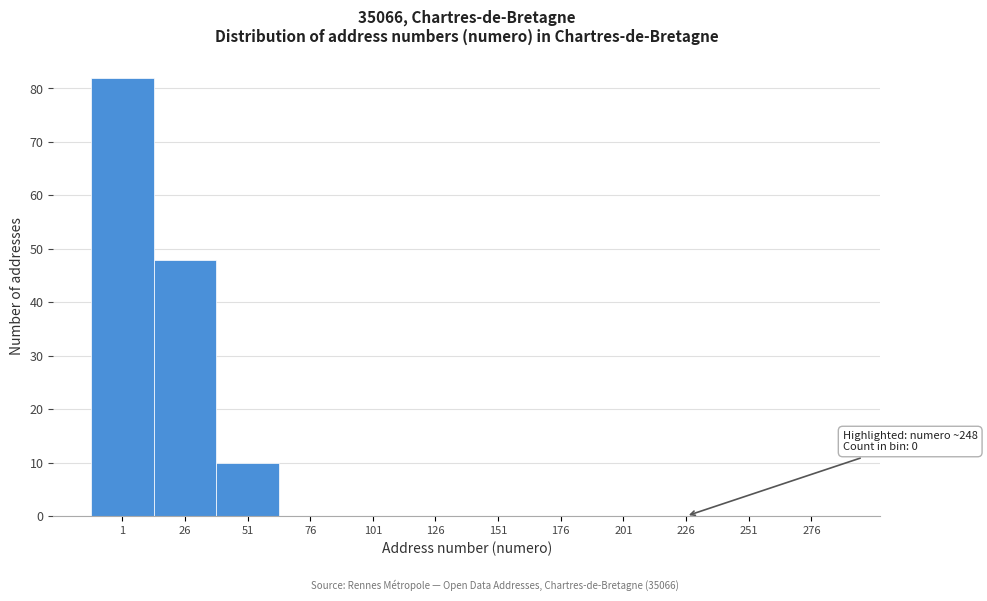

Reading left to right, extract all data points from this chart.

1=82	26=48	51=10	76=0	101=0	126=0	151=0	176=0	201=0	226=0	251=0	276=0